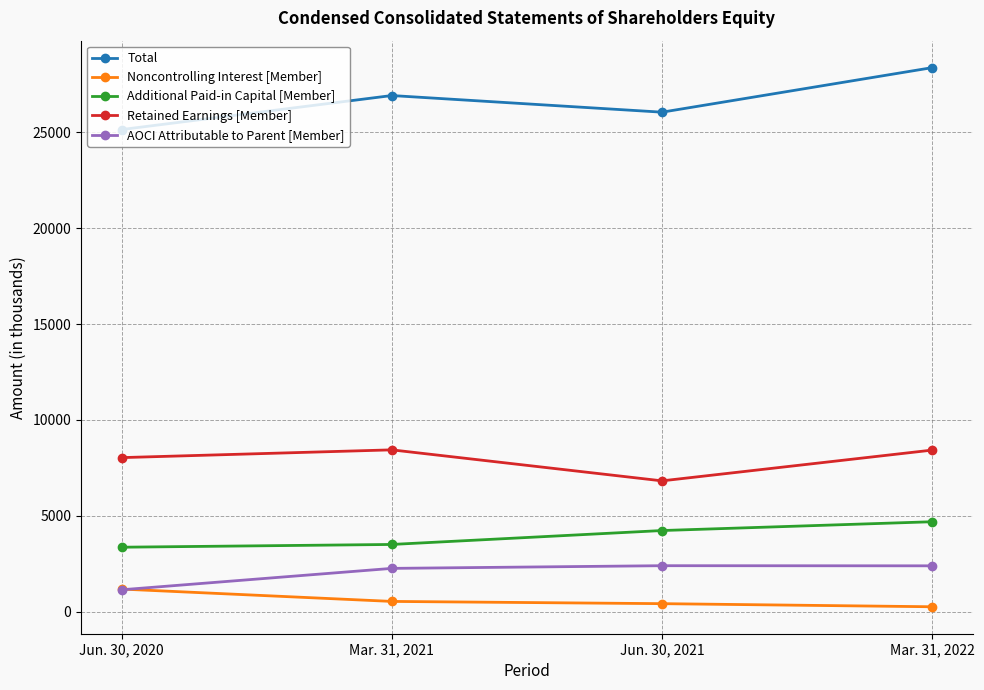

At how many categories does at least one series exceed 10250?

4